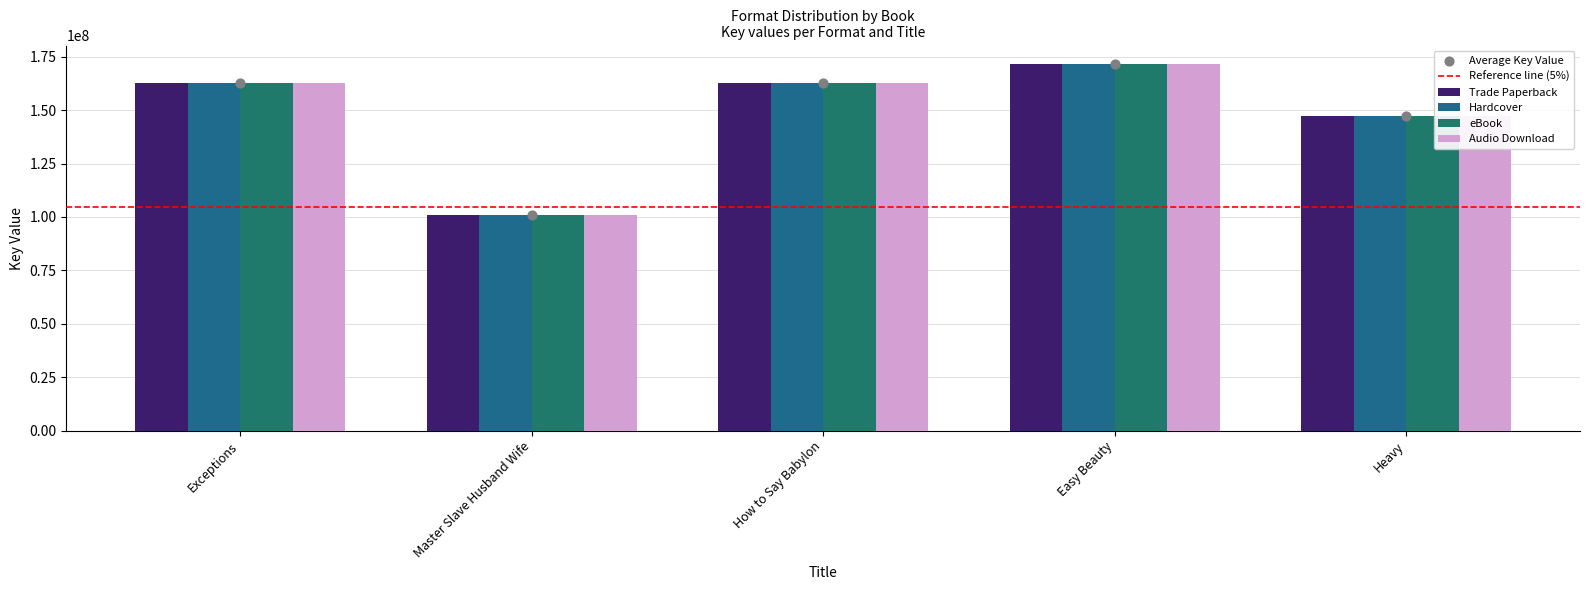

Is the value of Audio Download at Master Slave Husband Wife greater than the value of Trade Paperback at How to Say Babylon?

No